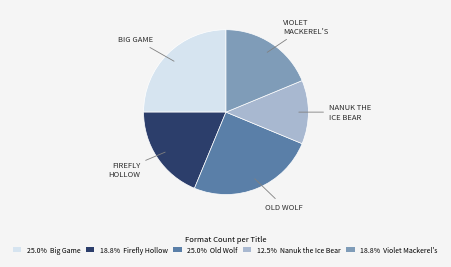

Is there any slice that represents more than half of the pie?

No